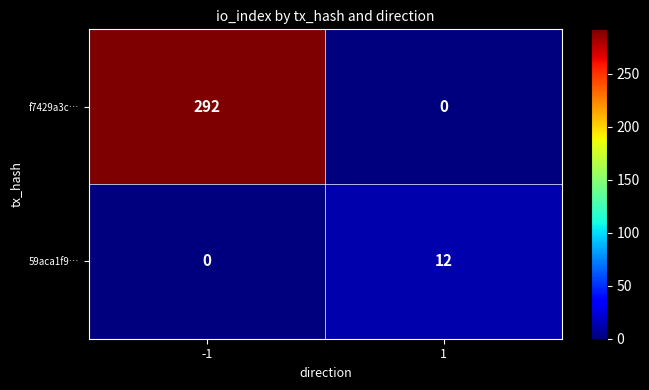

What is the total value across all series at -1?

292